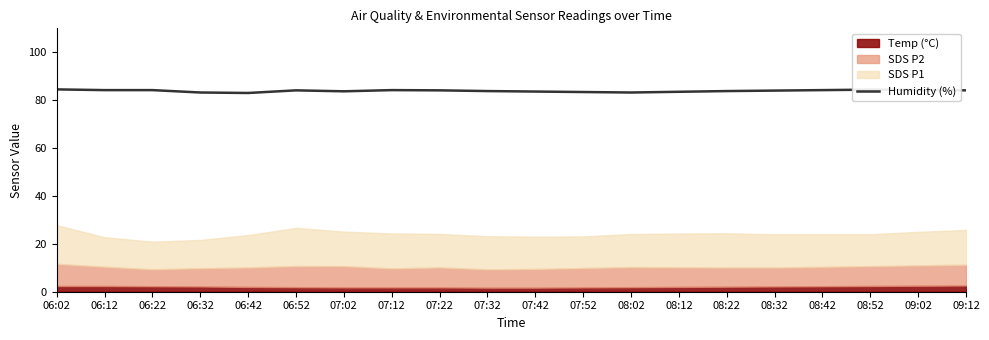

True or false: the data shows 83.6 at 07:42.

True